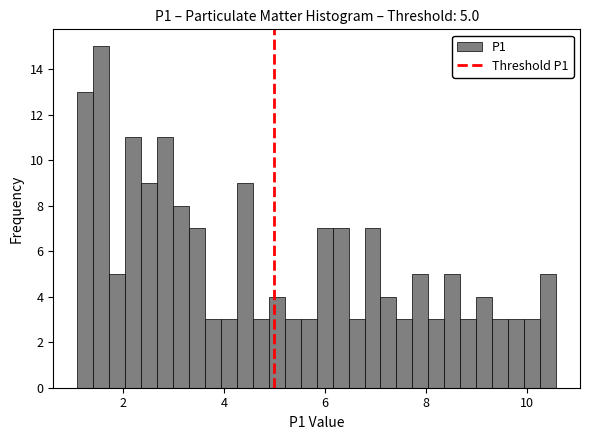

Read against the x-axis, roughly where is the centre of the tallest bar?

1.6